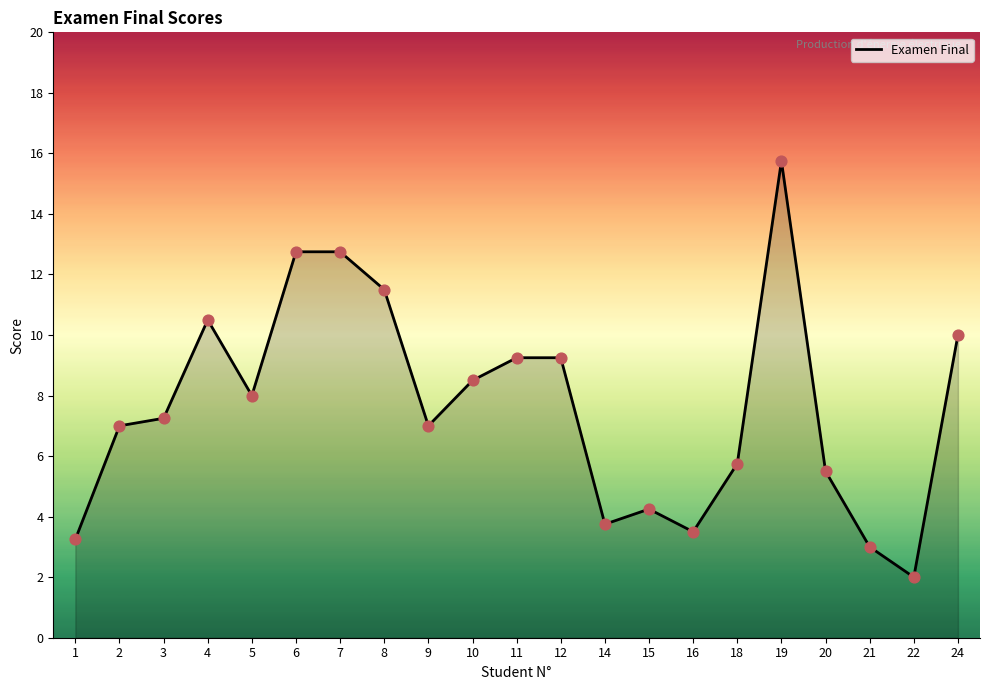

What is the ratio of the value at 8 to the value at 18?

2.0